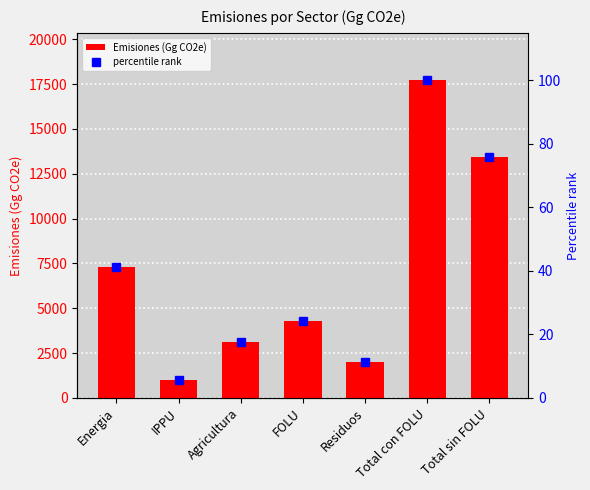

What is the spread (max minus min) of values at IPPU?

991.0